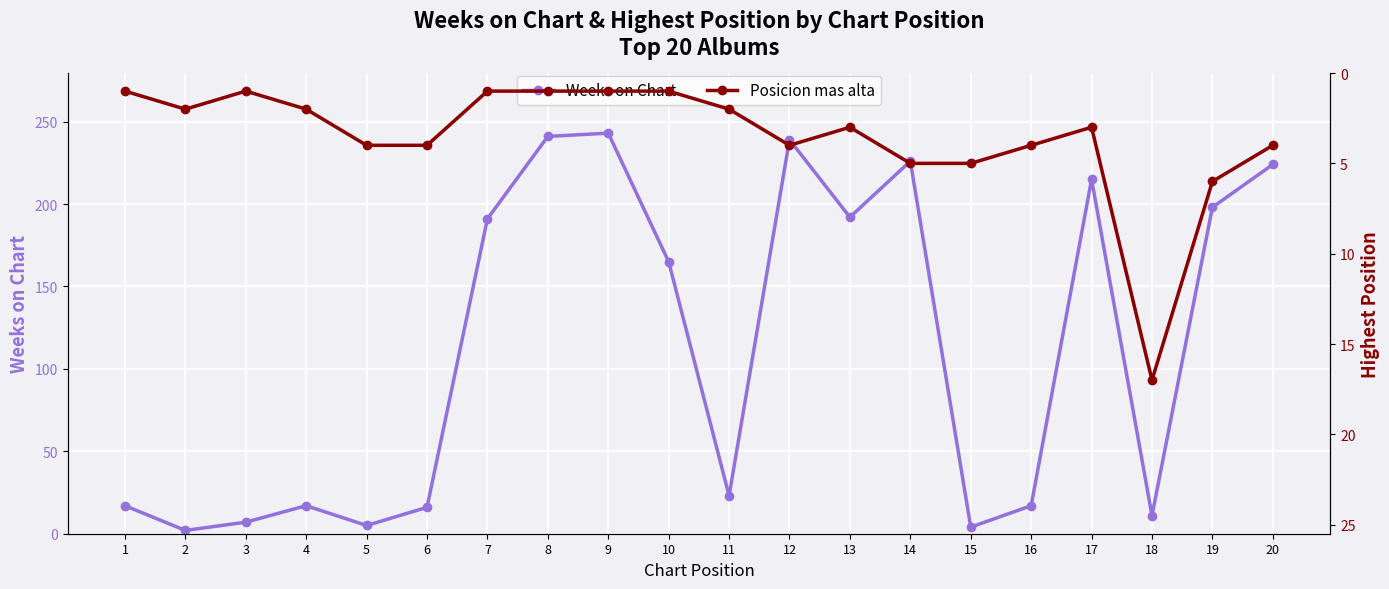

Is this an area chart (filled region under the line)?

No